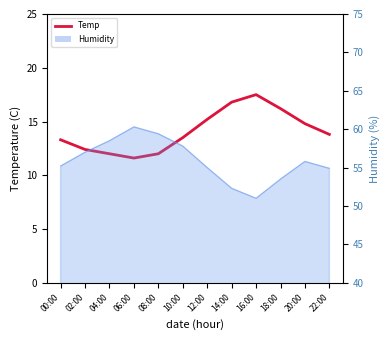

What is the approximate value at 02:00?

12.4